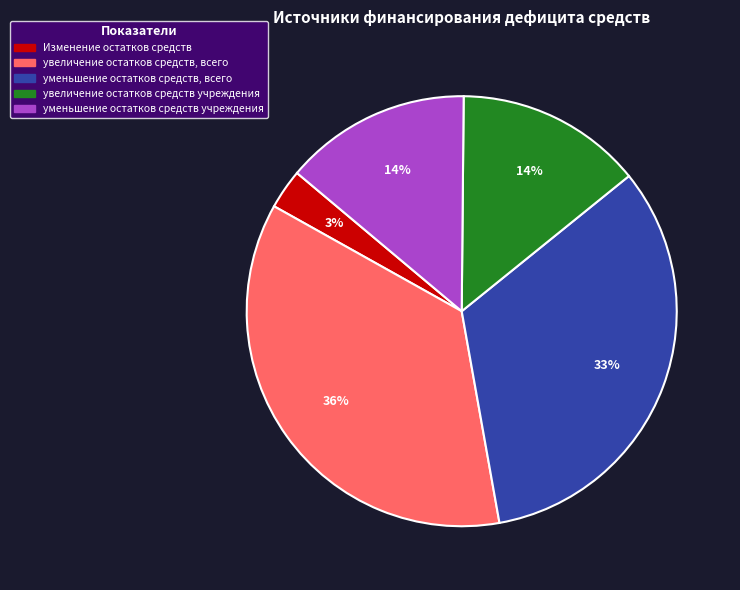

Combined, do увеличение остатков средств учреждения and уменьшение остатков средств учреждения account for over 50%?

No